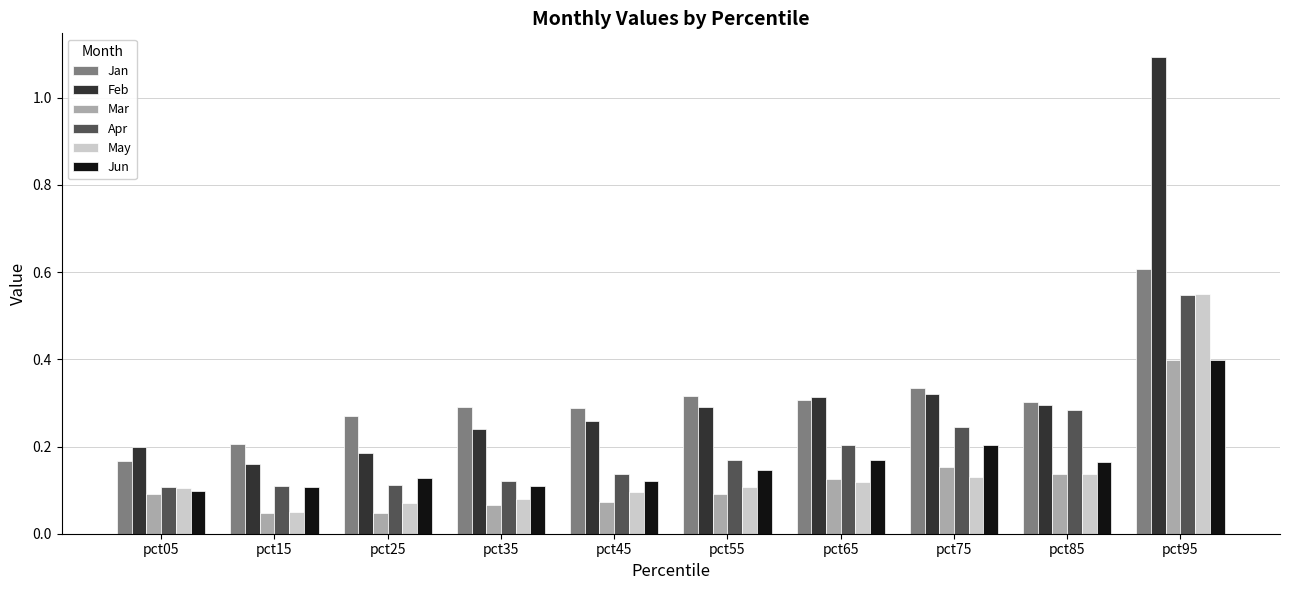

At which category is the sum across all series the highest?

pct95